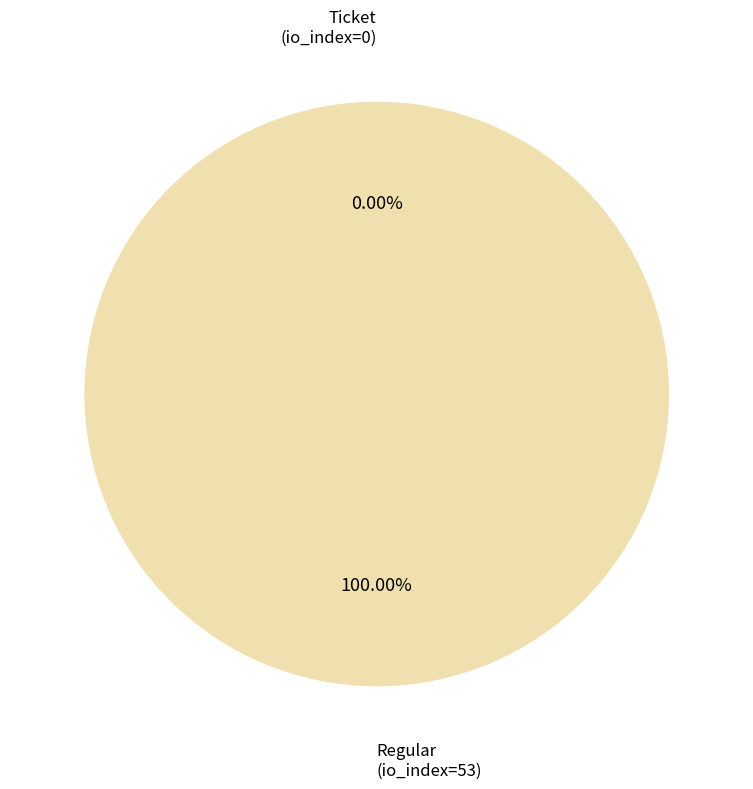

Which slice is the smallest?

Ticket (io_index=0)